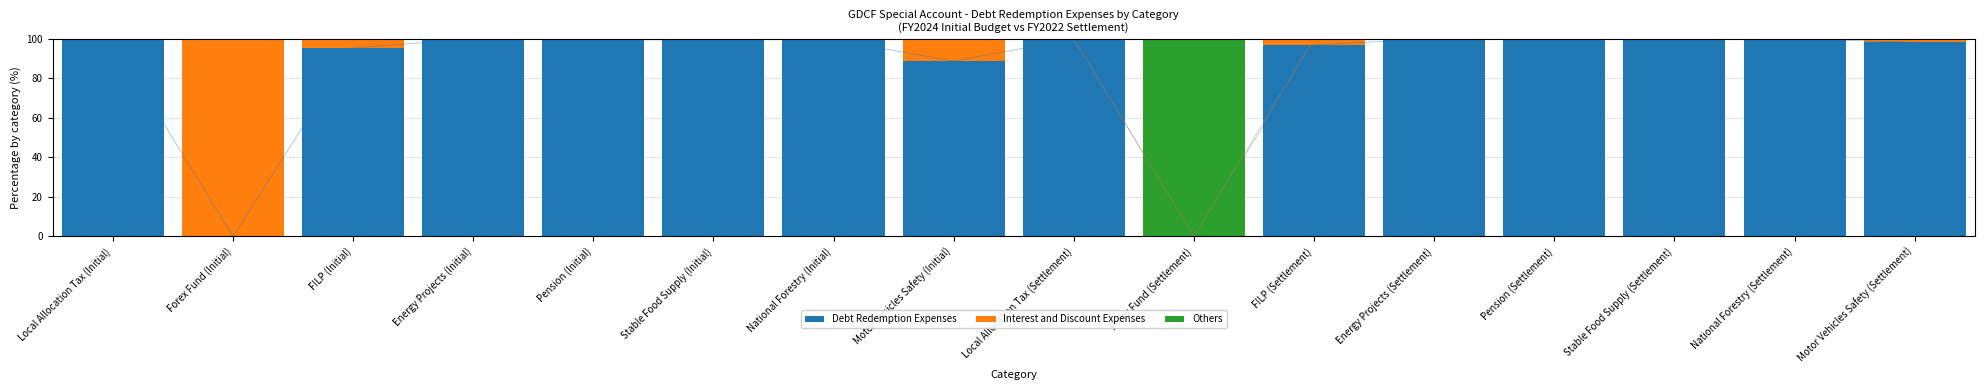

What is the difference between the highest and lowest values at FILP (Settlement)?

97.0